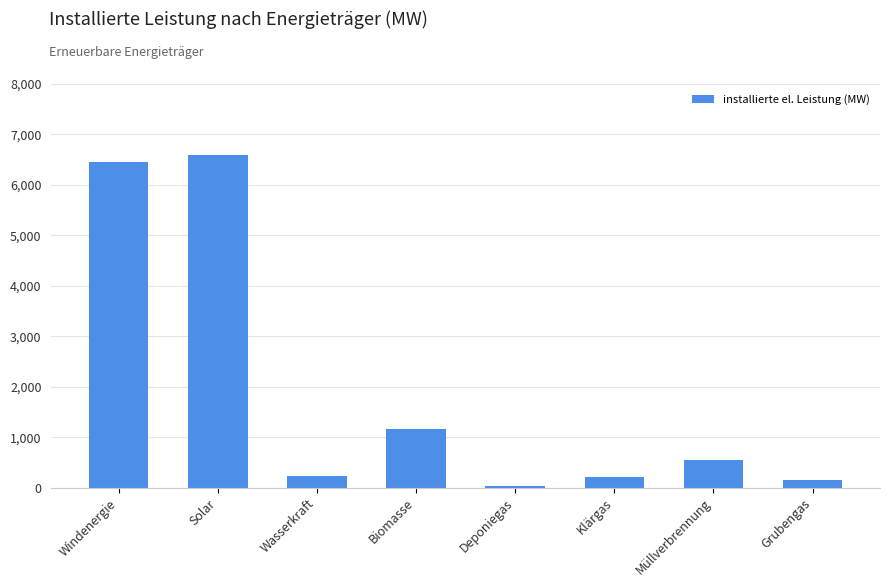

What is the value of the 5th bar from the left?

38.6